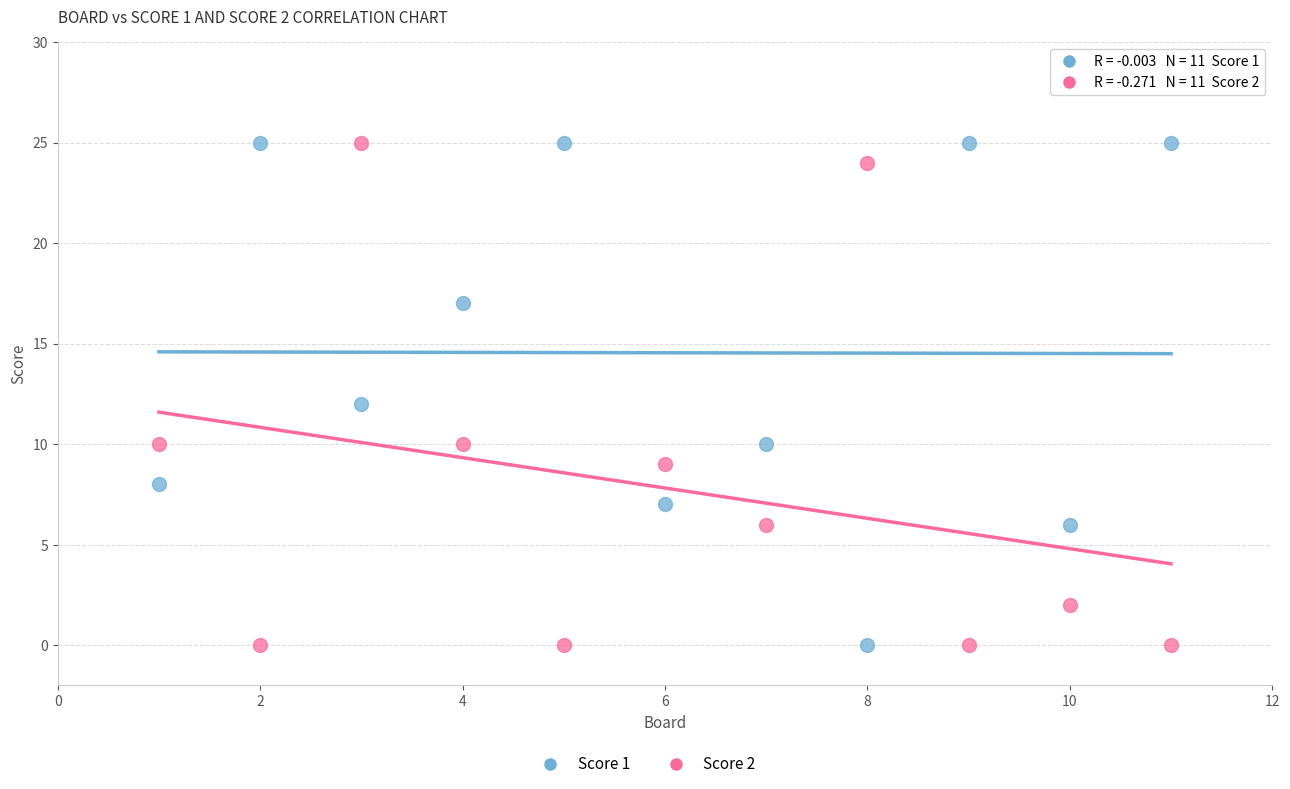

Across all data points, what is the range of Y values (max minus min)?

25